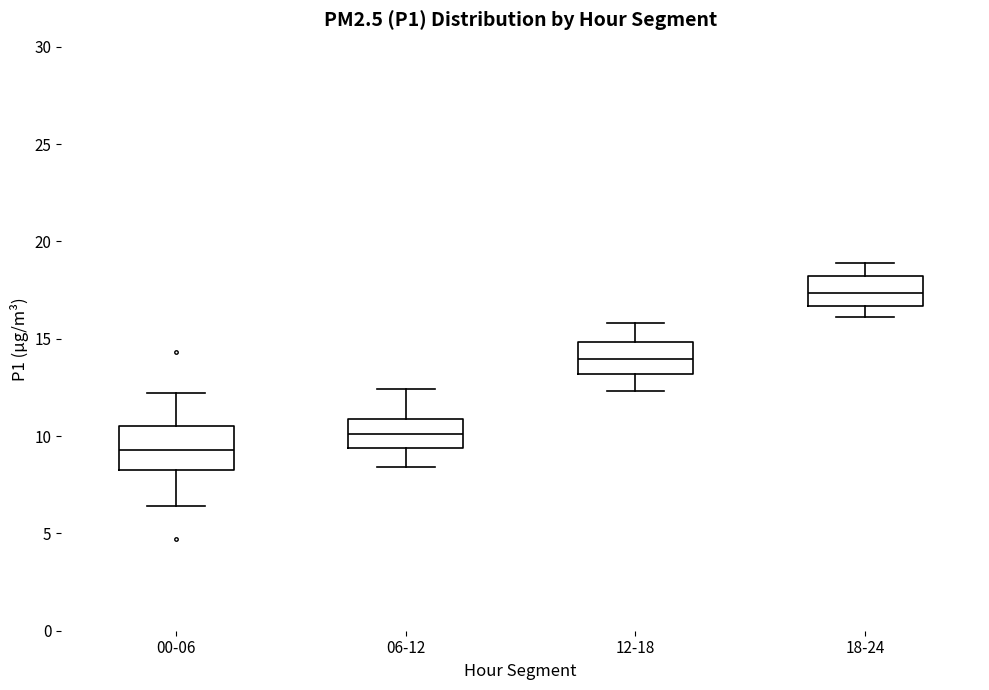

Where is the lower edge of the box for 18-24 on the y-axis? The values are not printed on the chart, so give them approximately, as read against the axis.

16.5